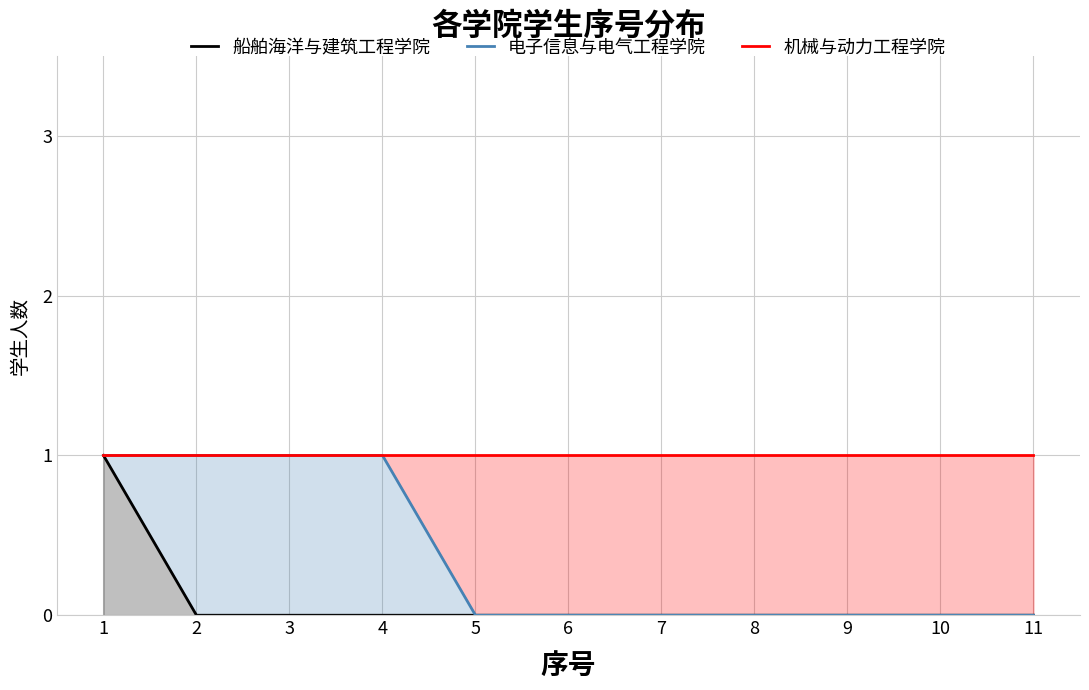

How many categories are shown in the chart?

11